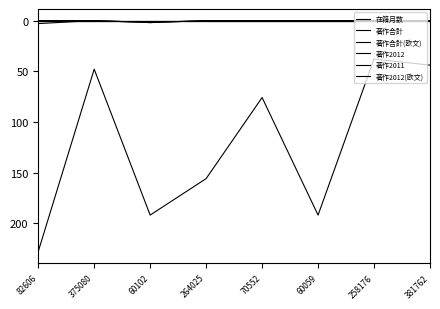

What position from the right is 264025?

5